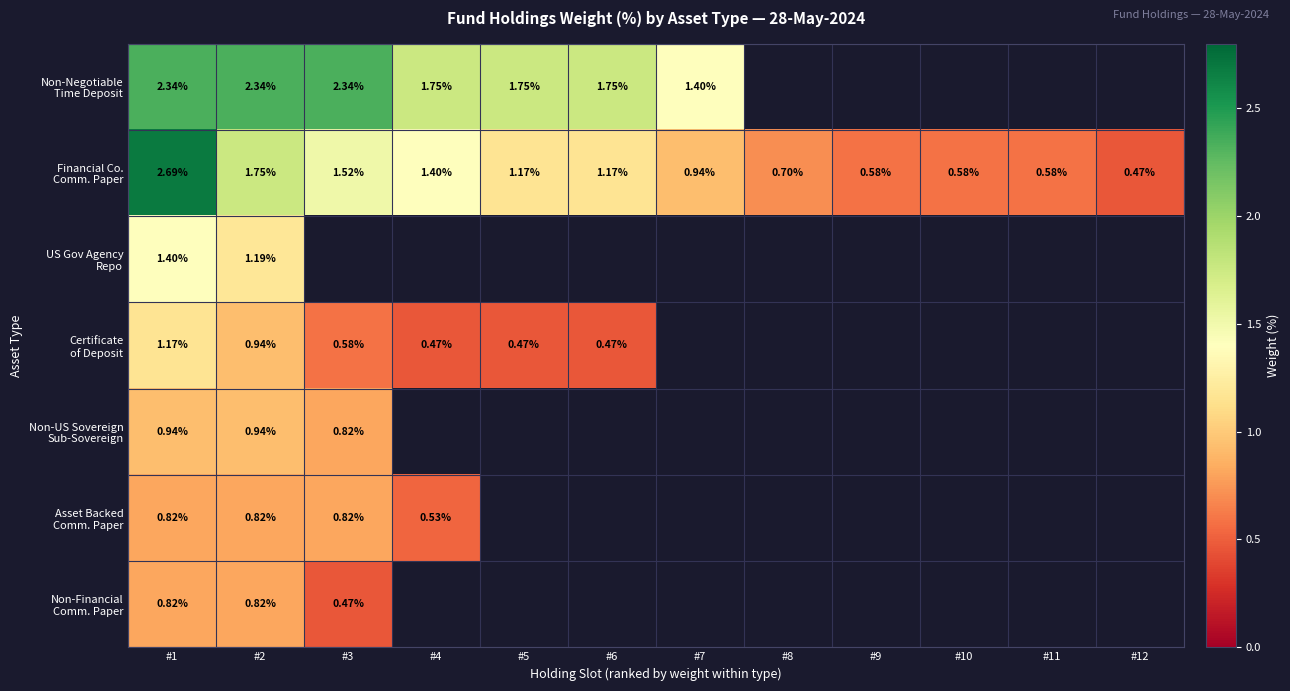

What is the spread (max minus min) of values at #2?

1.5